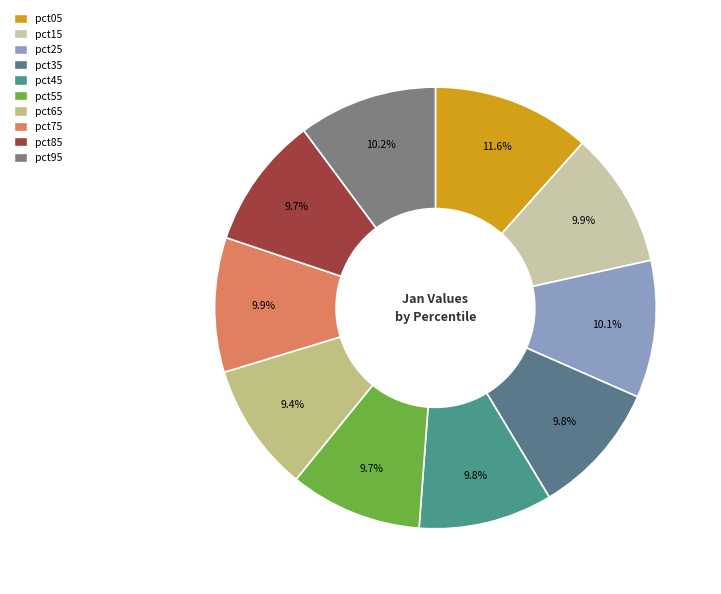

Is there a majority slice in this chart?

No